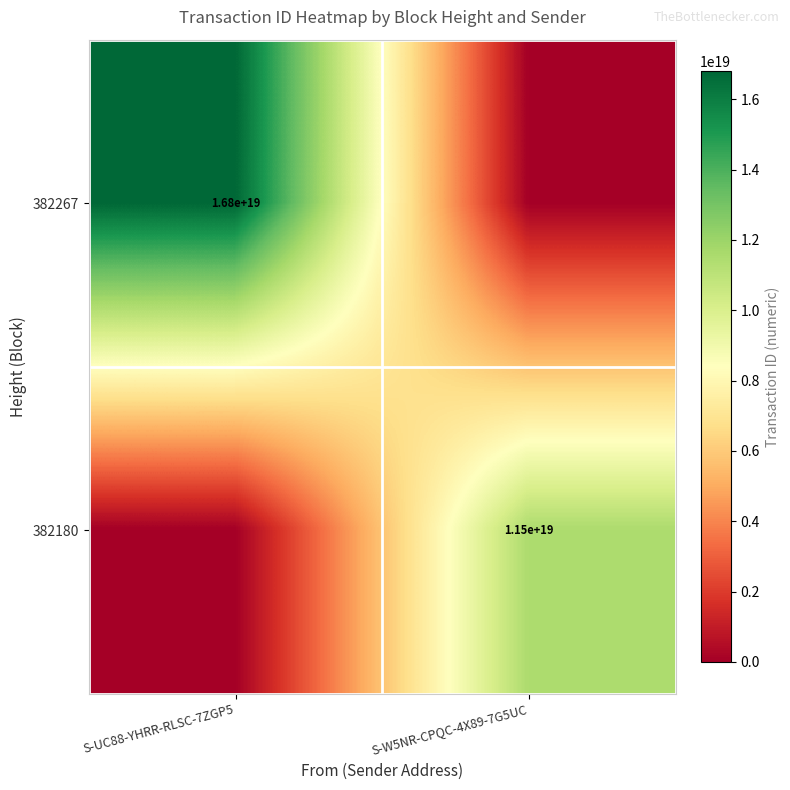

The value of 382180 at S-W5NR-CPQC-4X89-7G5UC is 11500000000000000000. True or false?

True